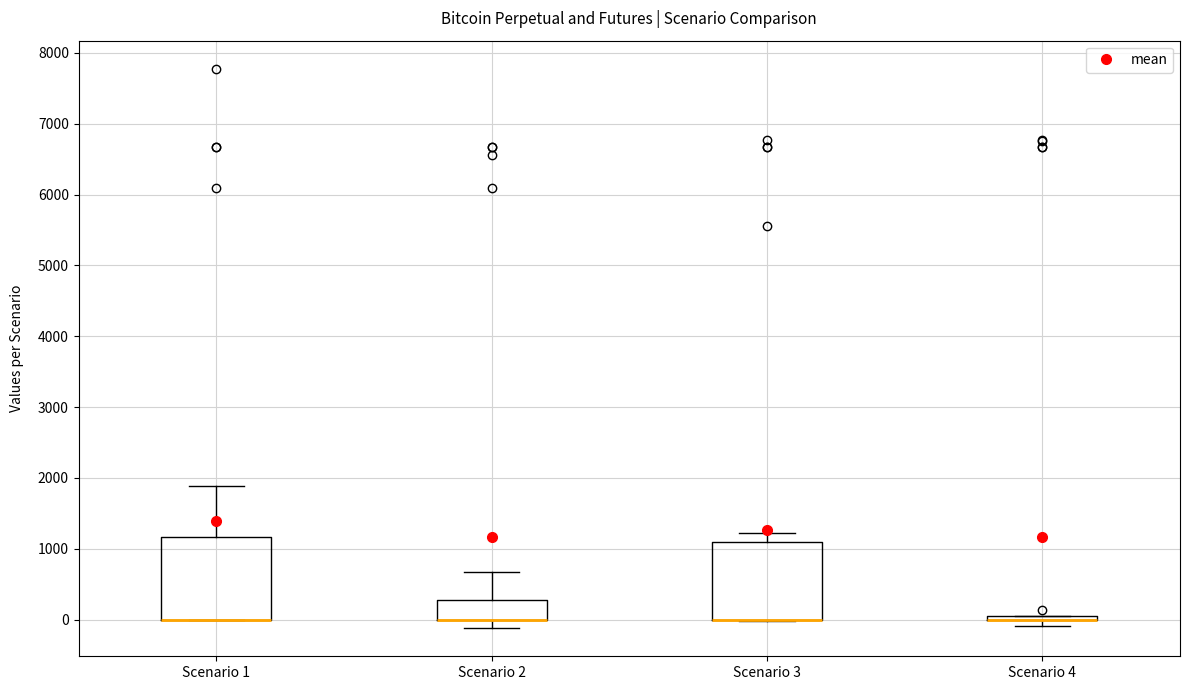

Where is the upper edge of the box for Scenario 1 on the y-axis? The values are not printed on the chart, so give them approximately, as read against the axis.

1200